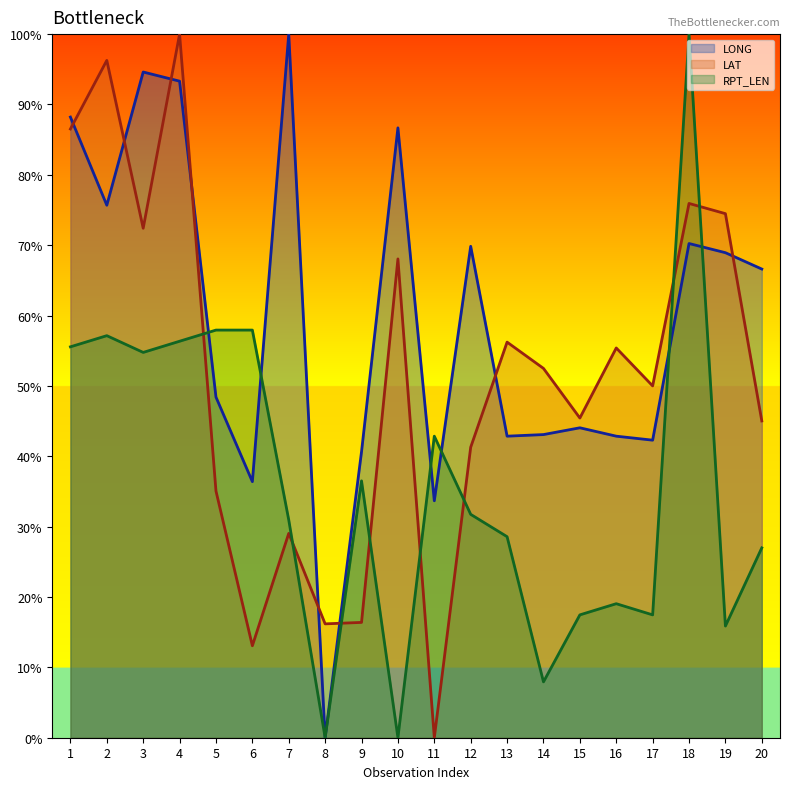

How many interior local peaks does the RPT_LEN series have?

5